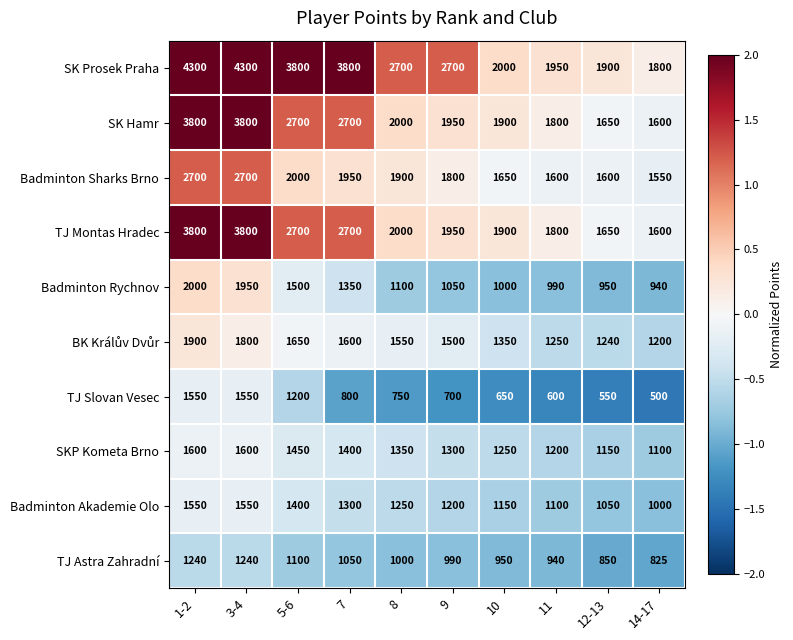

The value of Badminton Akademie Olo at 9 is 1829. True or false?

False